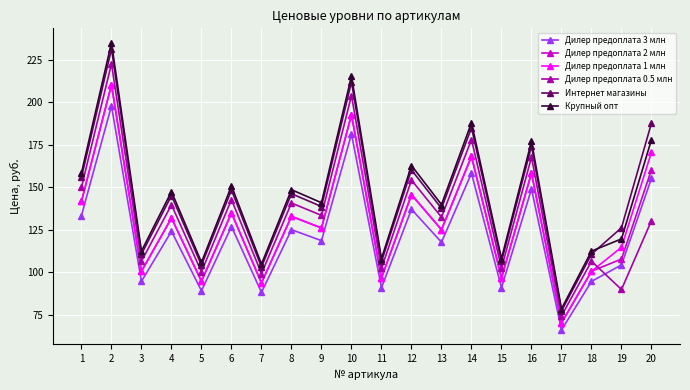

What is the difference between the second highest and second lowest values in the Дилер предоплата 3 млн series?

92.9